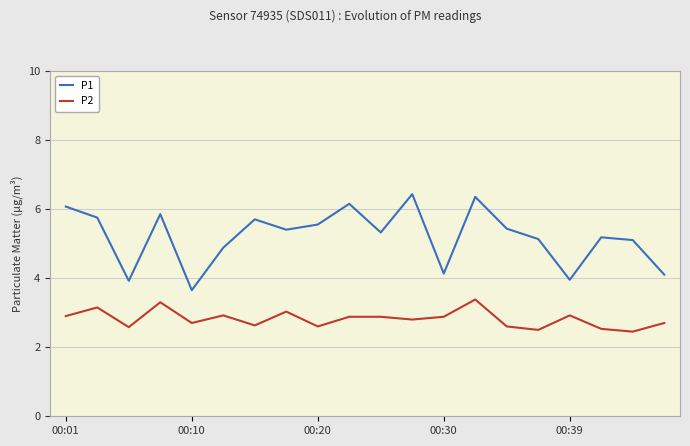

How many values in the P1 series are below 5?

6